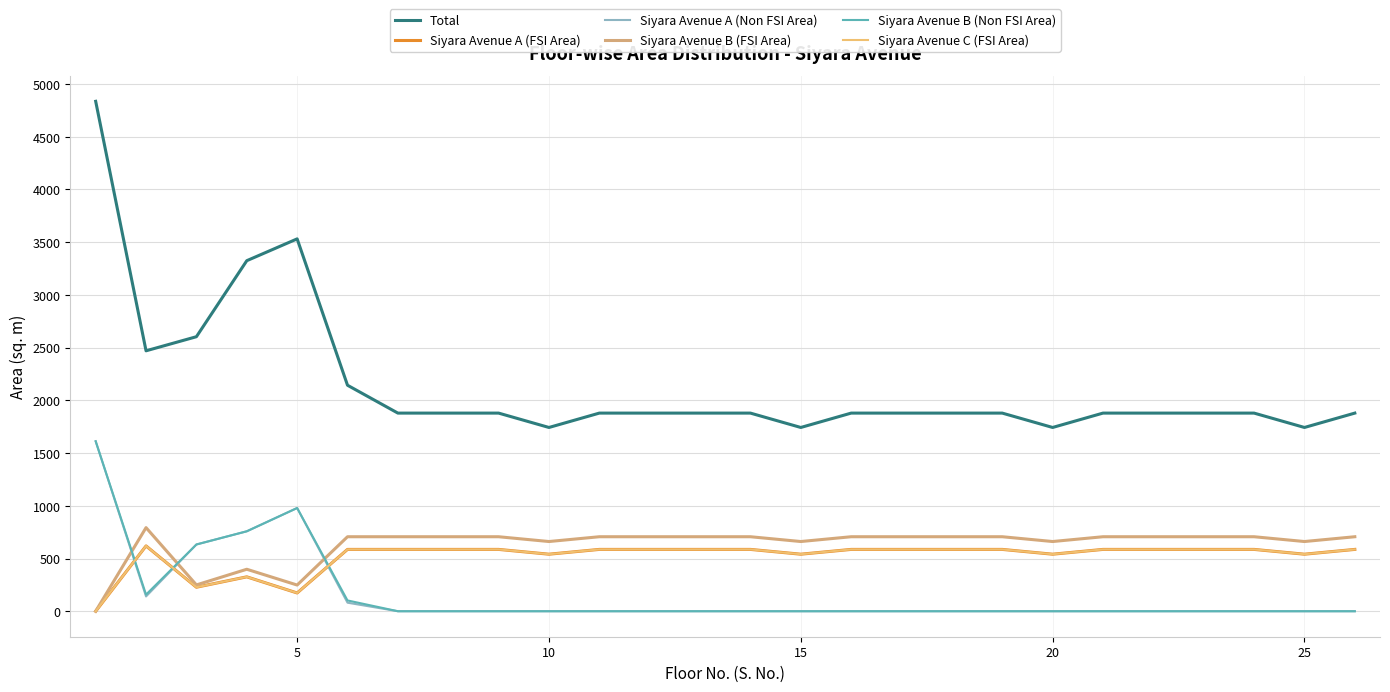

Does the chart have visible grid lines?

Yes